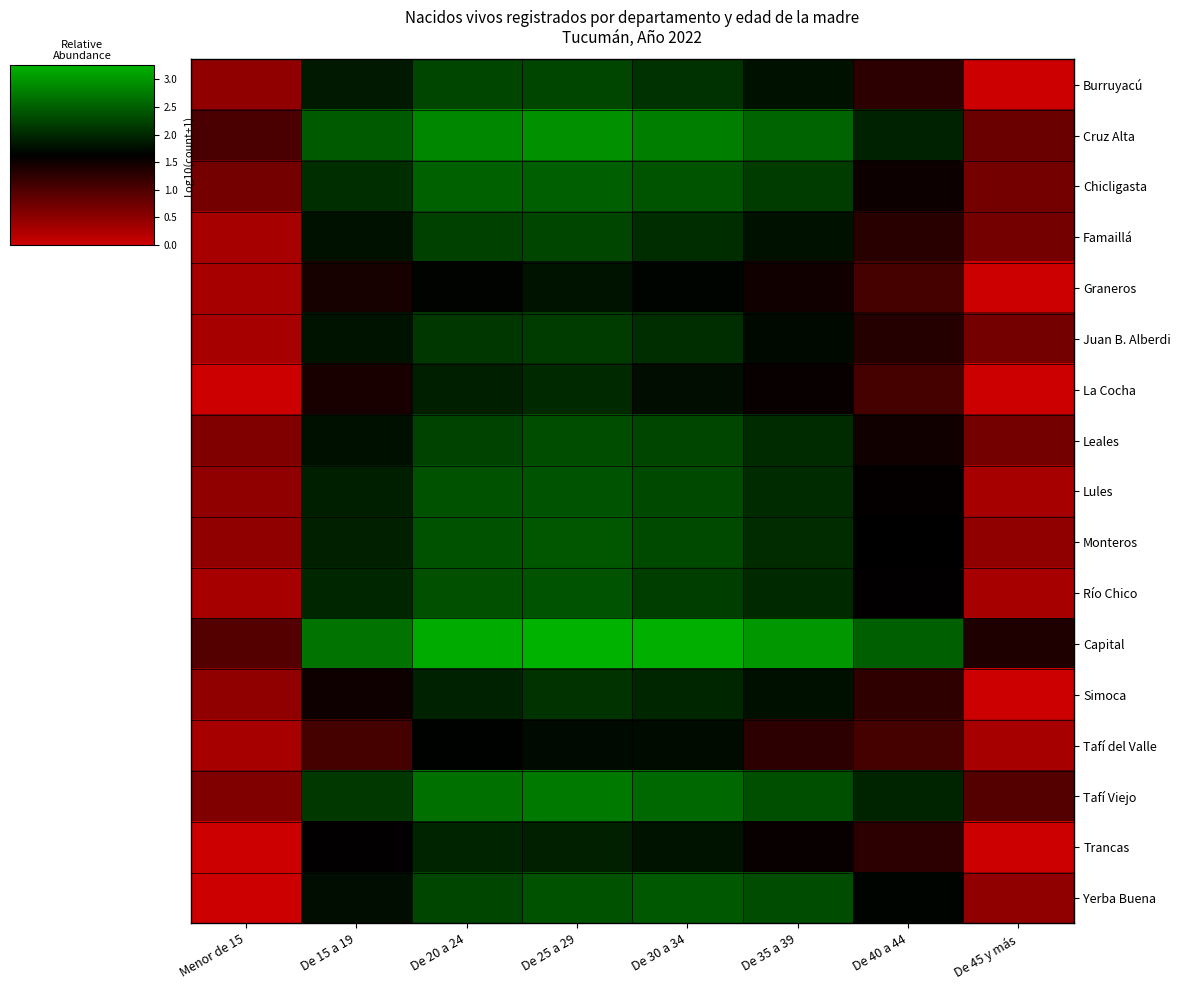

At which category is the sum across all series the highest?

De 25 a 29